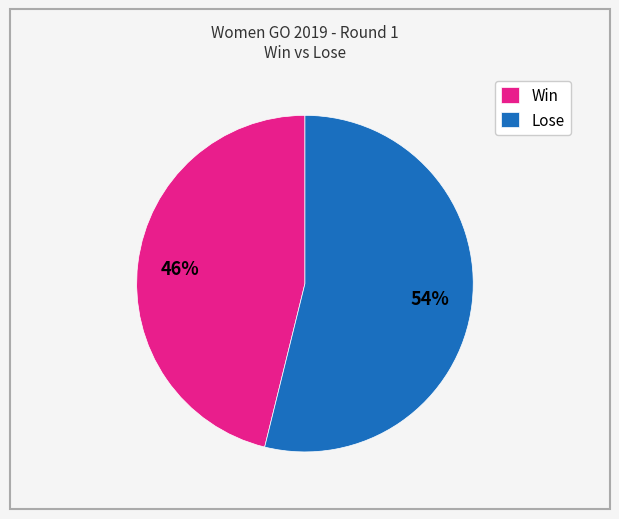

What percentage is the Win slice, to the nearest percent?

46%